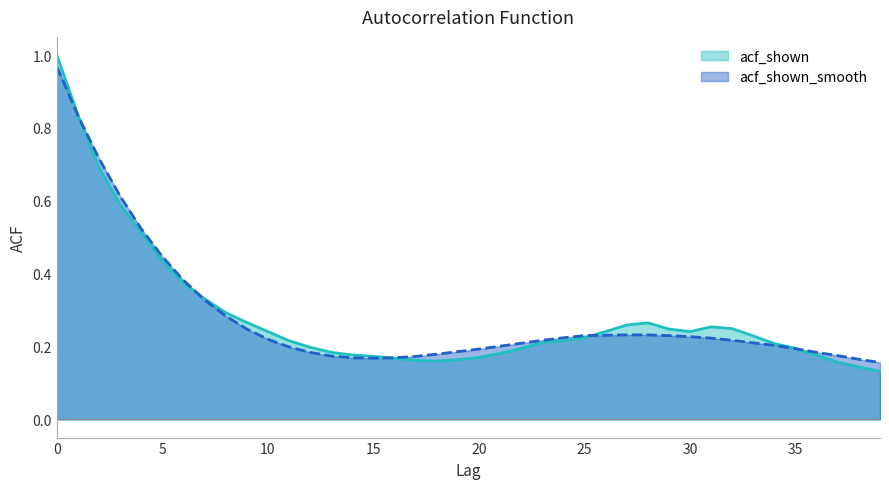

Is the value of acf_shown at 14 greater than the value of acf_shown_smooth at 26?

No